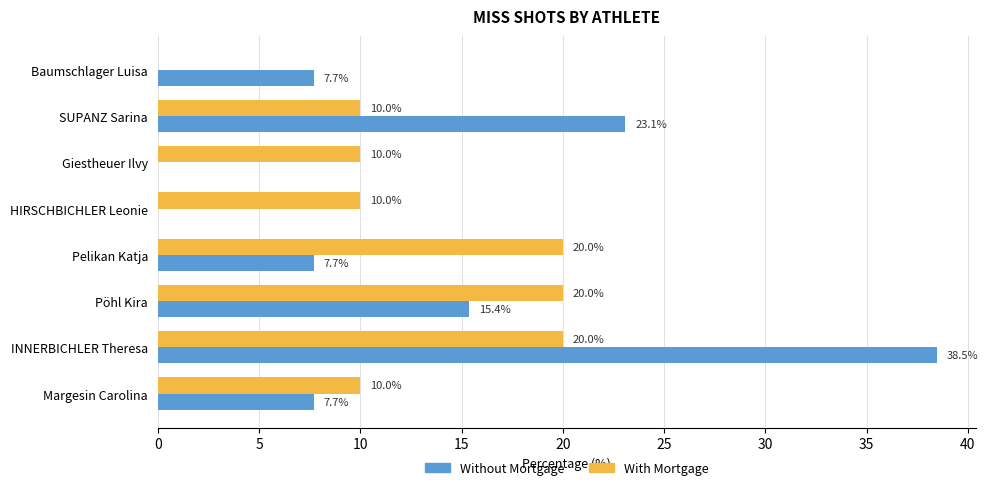

How many data points does each series have?

8